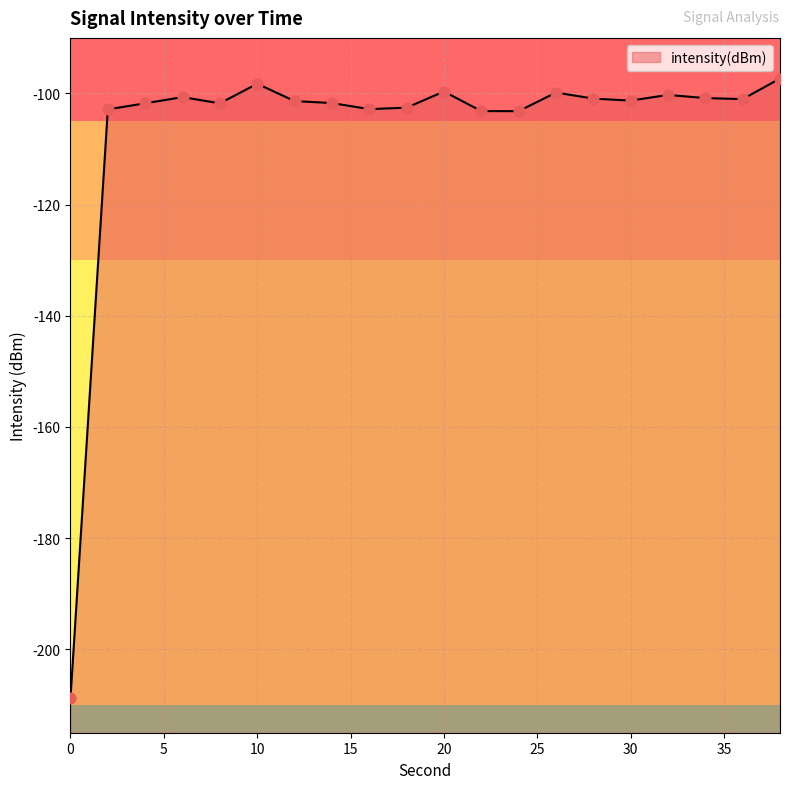

What is the change in value from 0 to 10?

+110.5